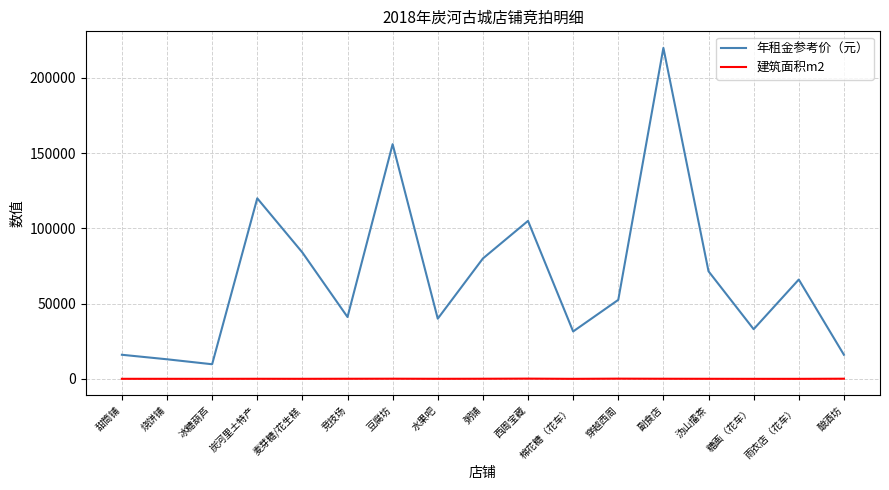

What is the difference between the maximum and minimum values in the 建筑面积m2 series?

144